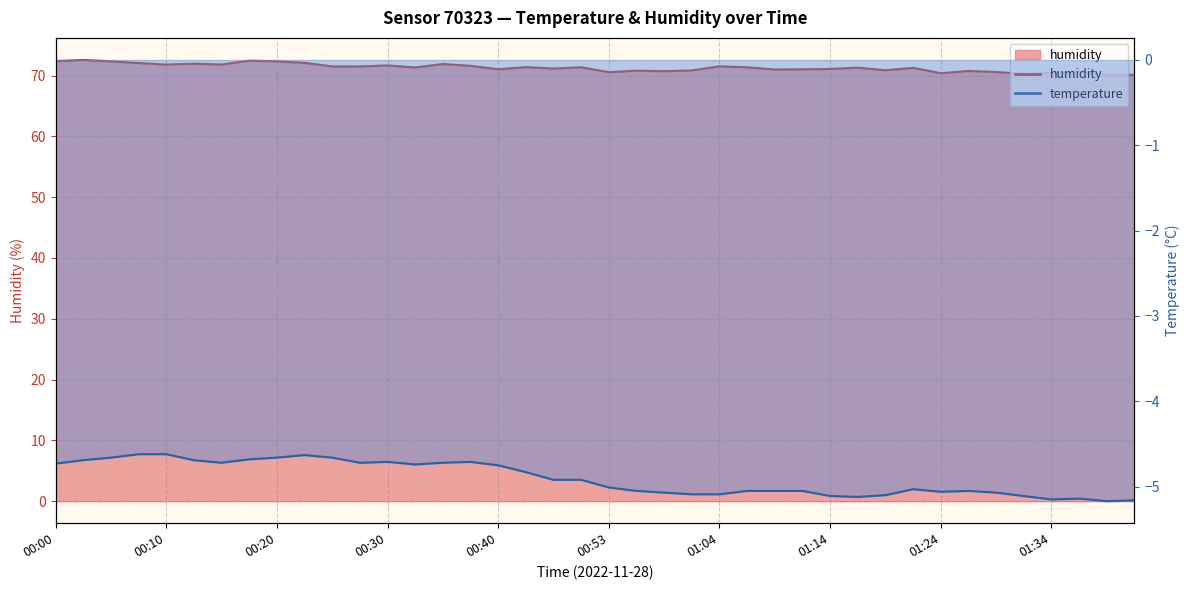

Between 01:04 and 01:19, which series saw the biggest shift?

humidity